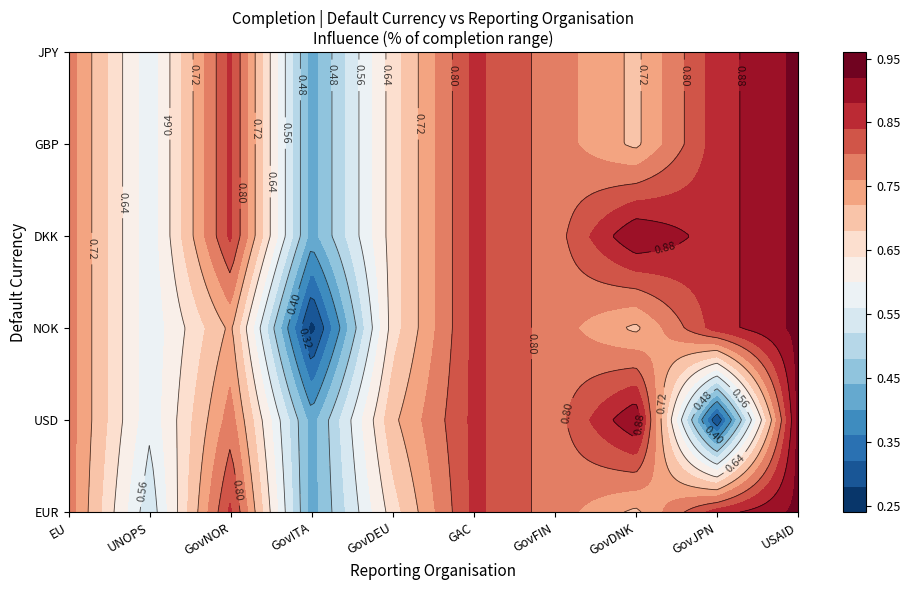

Is the value of GovDEU at DKK greater than the value of GovNOR at JPY?

No